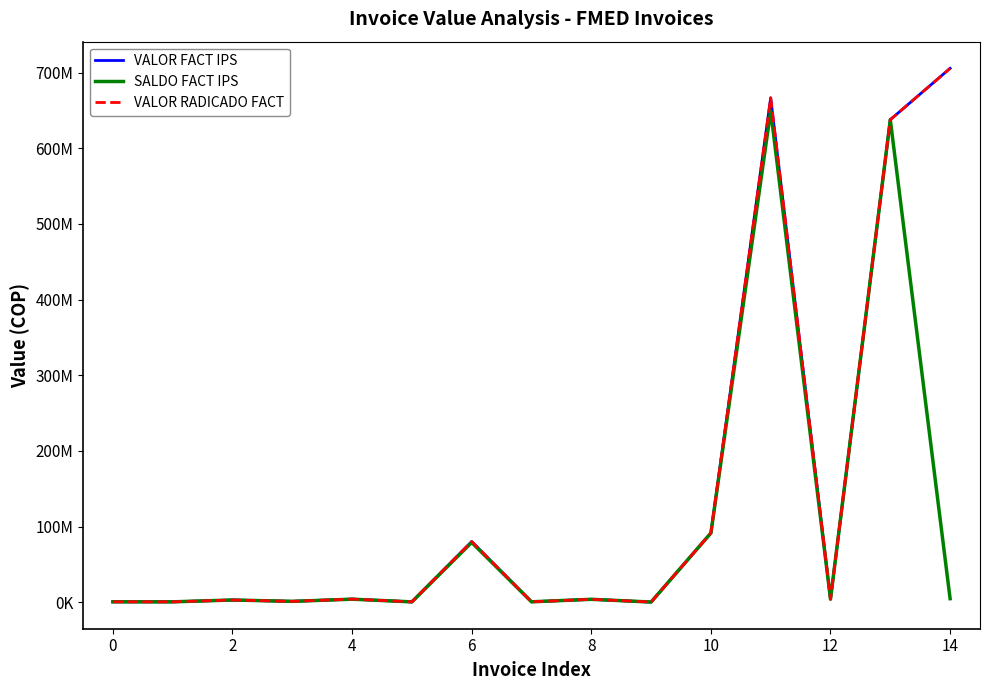

List the series in order of their peak value, highest first.

VALOR FACT IPS, VALOR RADICADO FACT, SALDO FACT IPS